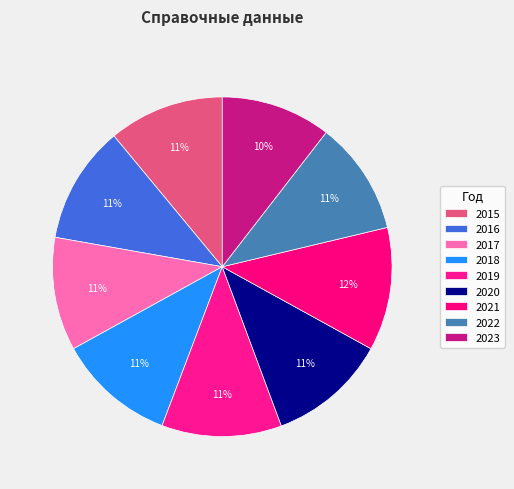

Does 2017 represent more than half of the total?

No